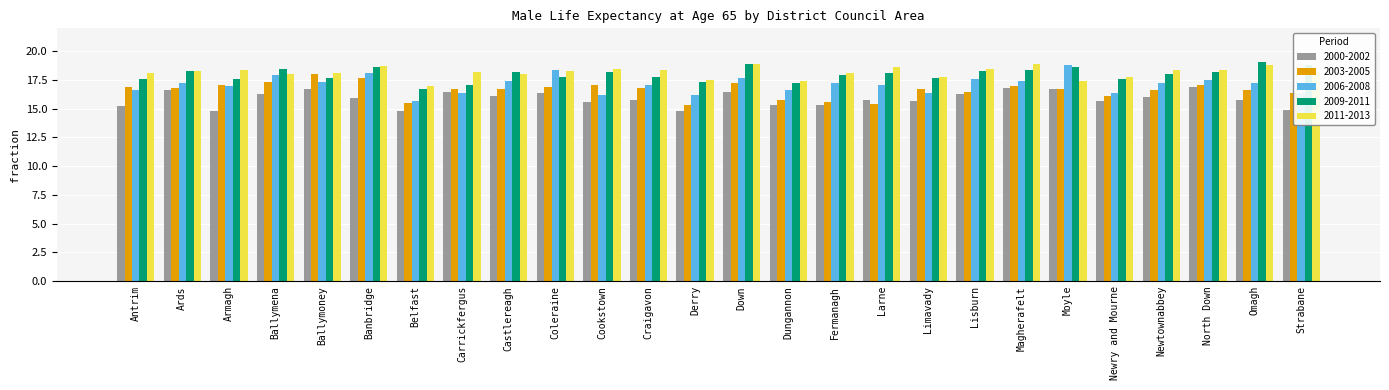

Reading left to right, what are all the values shown in this chart?

2000-2002: Antrim=15.2	Ards=16.6	Armagh=14.8	Ballymena=16.3	Ballymoney=16.7	Banbridge=15.9	Belfast=14.8	Carrickfergus=16.5	Castlereagh=16.1	Coleraine=16.4	Cookstown=15.6	Craigavon=15.8	Derry=14.8	Down=16.5	Dungannon=15.3	Fermanagh=15.3	Larne=15.8	Limavady=15.7	Lisburn=16.3	Magherafelt=16.8	Moyle=16.7	Newry and Mourne=15.7	Newtownabbey=16.0	North Down=16.9	Omagh=15.8	Strabane=14.9
2003-2005: Antrim=16.9	Ards=16.8	Armagh=17.1	Ballymena=17.3	Ballymoney=18.0	Banbridge=17.7	Belfast=15.5	Carrickfergus=16.7	Castlereagh=16.7	Coleraine=16.9	Cookstown=17.1	Craigavon=16.8	Derry=15.3	Down=17.2	Dungannon=15.8	Fermanagh=15.6	Larne=15.4	Limavady=16.7	Lisburn=16.5	Magherafelt=17.0	Moyle=16.7	Newry and Mourne=16.1	Newtownabbey=16.6	North Down=17.1	Omagh=16.6	Strabane=16.4
2006-2008: Antrim=16.6	Ards=17.2	Armagh=17.0	Ballymena=17.9	Ballymoney=17.3	Banbridge=18.1	Belfast=15.7	Carrickfergus=16.4	Castlereagh=17.4	Coleraine=18.4	Cookstown=16.2	Craigavon=17.1	Derry=16.2	Down=17.7	Dungannon=16.6	Fermanagh=17.2	Larne=17.1	Limavady=16.4	Lisburn=17.6	Magherafelt=17.4	Moyle=18.8	Newry and Mourne=16.4	Newtownabbey=17.2	North Down=17.5	Omagh=17.2	Strabane=16.4
2009-2011: Antrim=17.6	Ards=18.3	Armagh=17.6	Ballymena=18.5	Ballymoney=17.7	Banbridge=18.6	Belfast=16.7	Carrickfergus=17.1	Castlereagh=18.2	Coleraine=17.8	Cookstown=18.2	Craigavon=17.8	Derry=17.3	Down=18.9	Dungannon=17.2	Fermanagh=17.9	Larne=18.1	Limavady=17.7	Lisburn=18.3	Magherafelt=18.4	Moyle=18.6	Newry and Mourne=17.6	Newtownabbey=18.0	North Down=18.2	Omagh=19.1	Strabane=18.8
2011-2013: Antrim=18.1	Ards=18.3	Armagh=18.4	Ballymena=18.0	Ballymoney=18.1	Banbridge=18.7	Belfast=17.0	Carrickfergus=18.2	Castlereagh=18.0	Coleraine=18.3	Cookstown=18.5	Craigavon=18.4	Derry=17.5	Down=18.9	Dungannon=17.4	Fermanagh=18.1	Larne=18.6	Limavady=17.8	Lisburn=18.5	Magherafelt=18.9	Moyle=17.4	Newry and Mourne=17.8	Newtownabbey=18.4	North Down=18.4	Omagh=18.8	Strabane=18.2